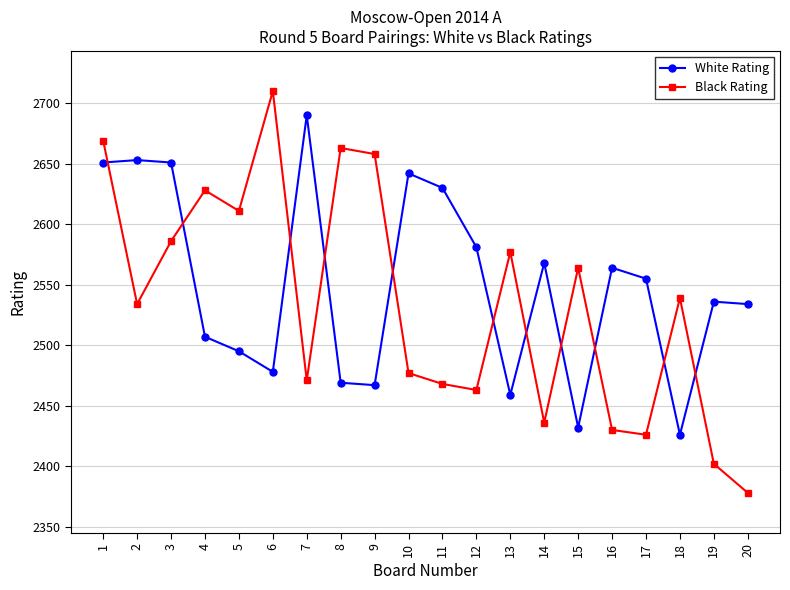

What value does the Black Rating series have at 6?

2710